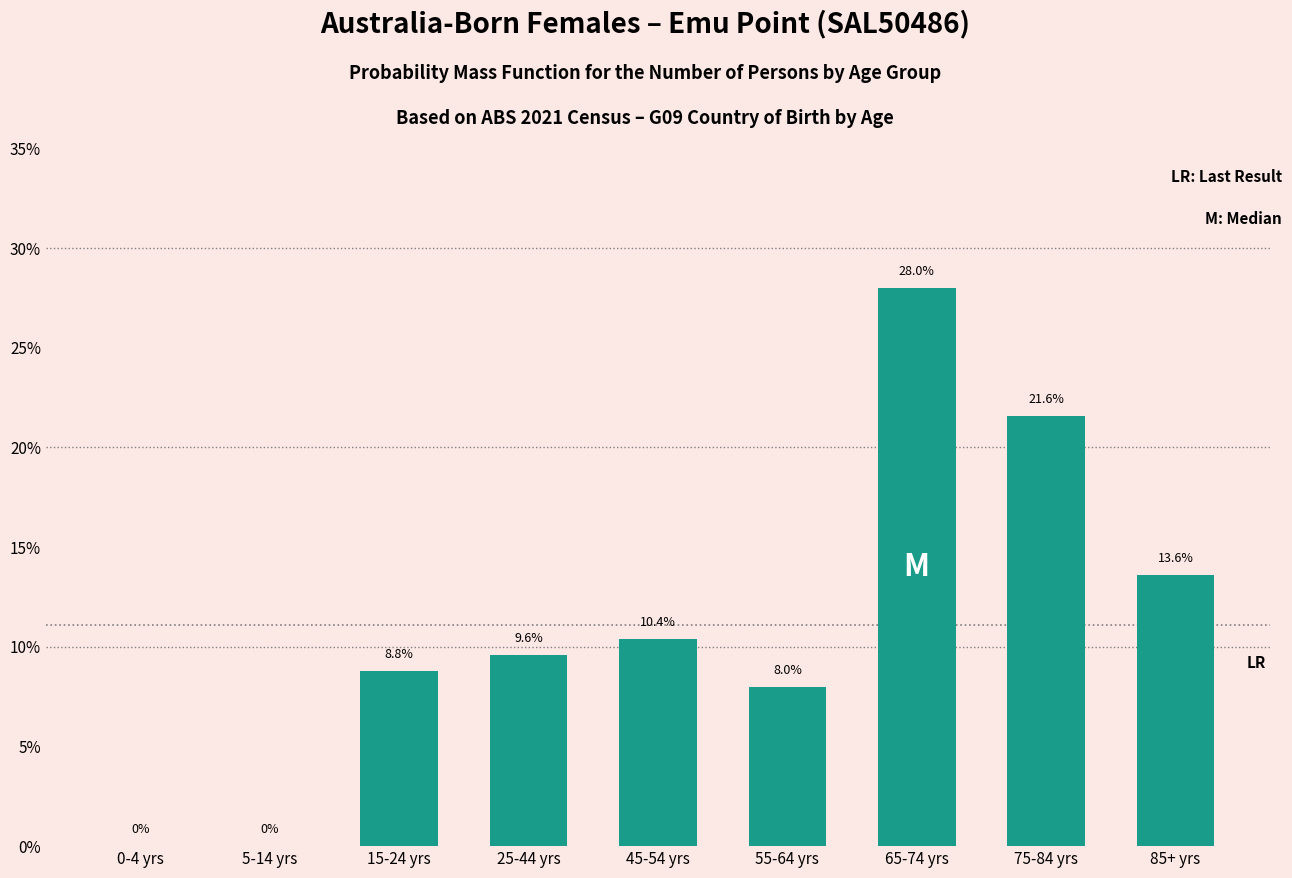

Reading left to right, list all the values displayed in this chart.

0-4 yrs=0.0	5-14 yrs=0.0	15-24 yrs=8.8	25-44 yrs=9.6	45-54 yrs=10.4	55-64 yrs=8.0	65-74 yrs=28.0	75-84 yrs=21.6	85+ yrs=13.6